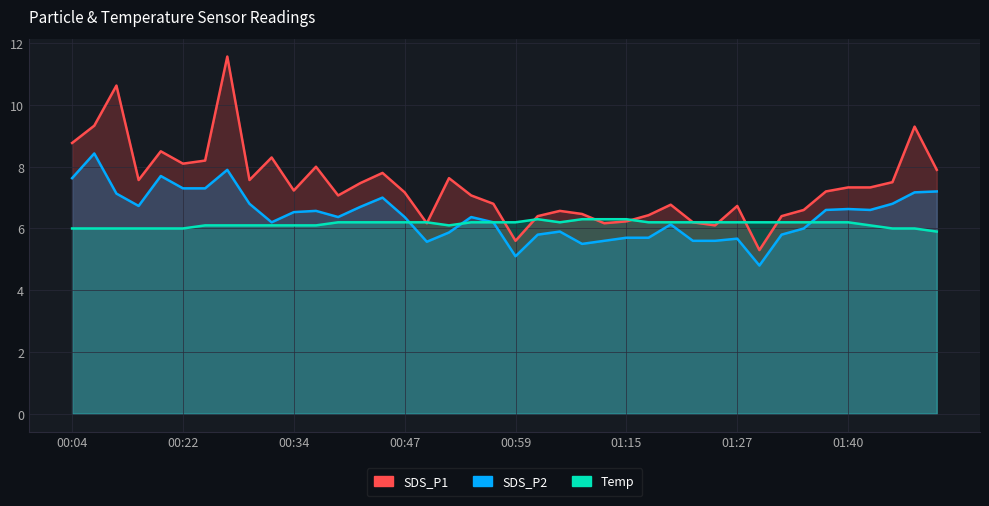

What is the label of the 36th point from the right?

00:19